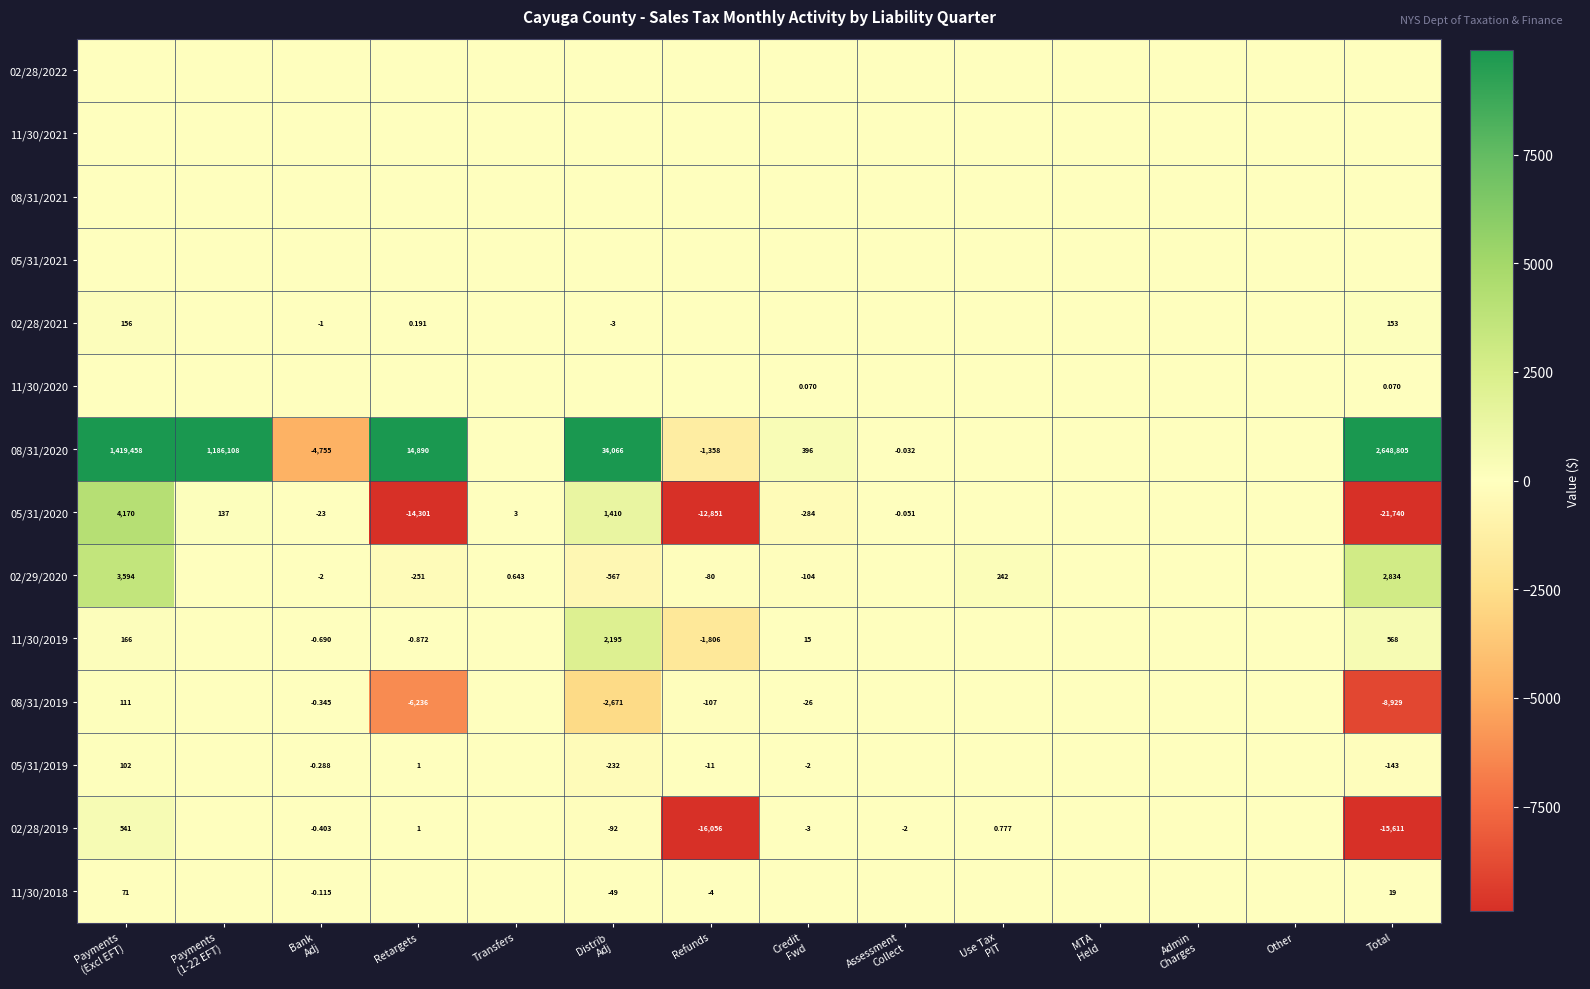

Count the number of data series in this chart.

14